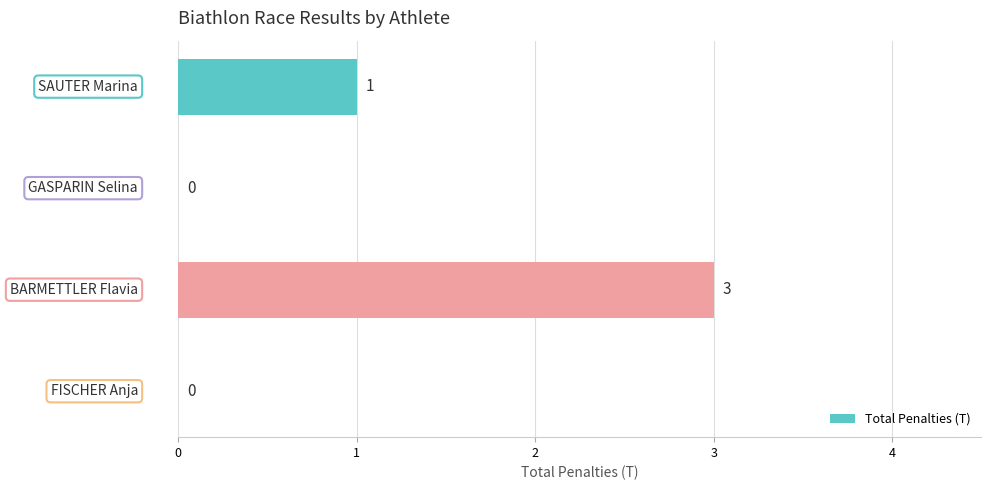

What is the greatest value displayed?

3